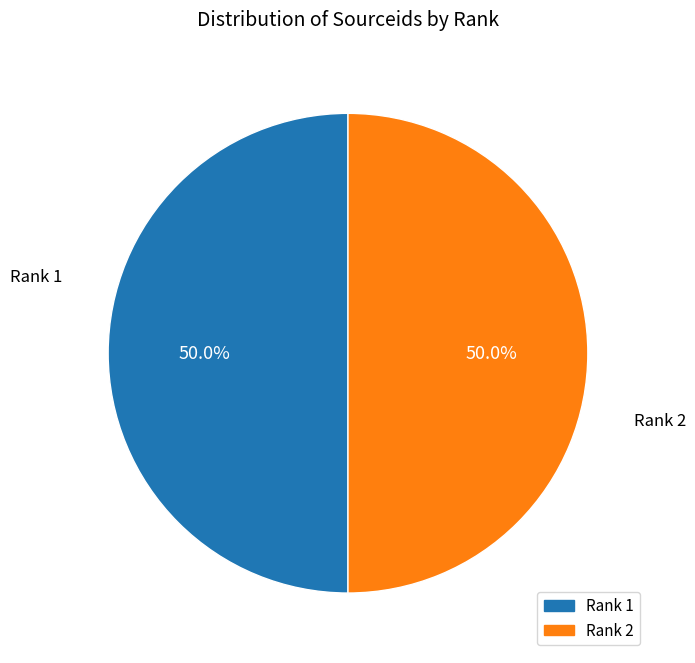

True or false: Rank 2 accounts for 50% of the total.

True